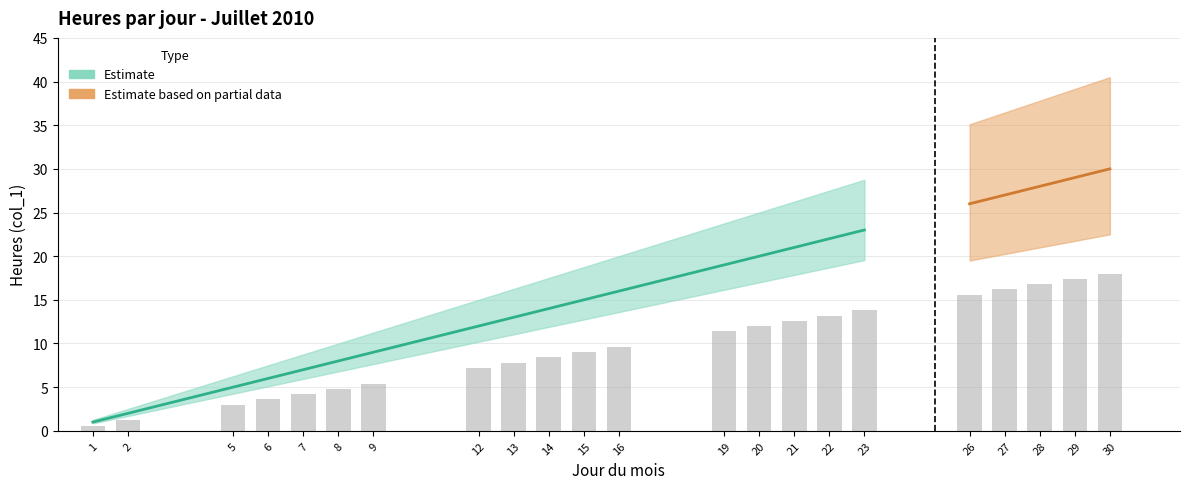

What is the total value across all series at 12?

12